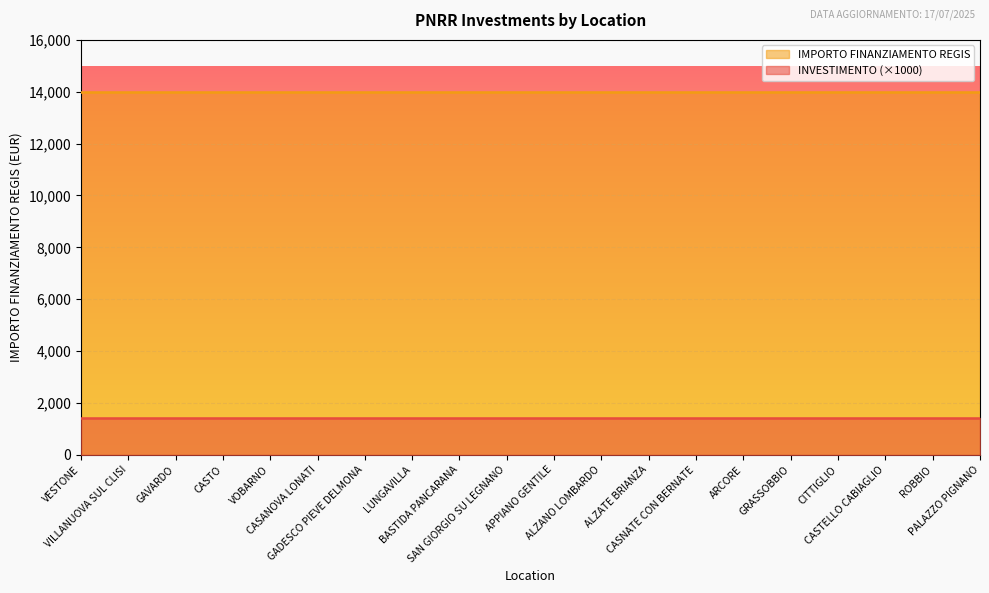

List the series in order of their peak value, highest first.

IMPORTO FINANZIAMENTO REGIS, INVESTIMENTO (×1000)